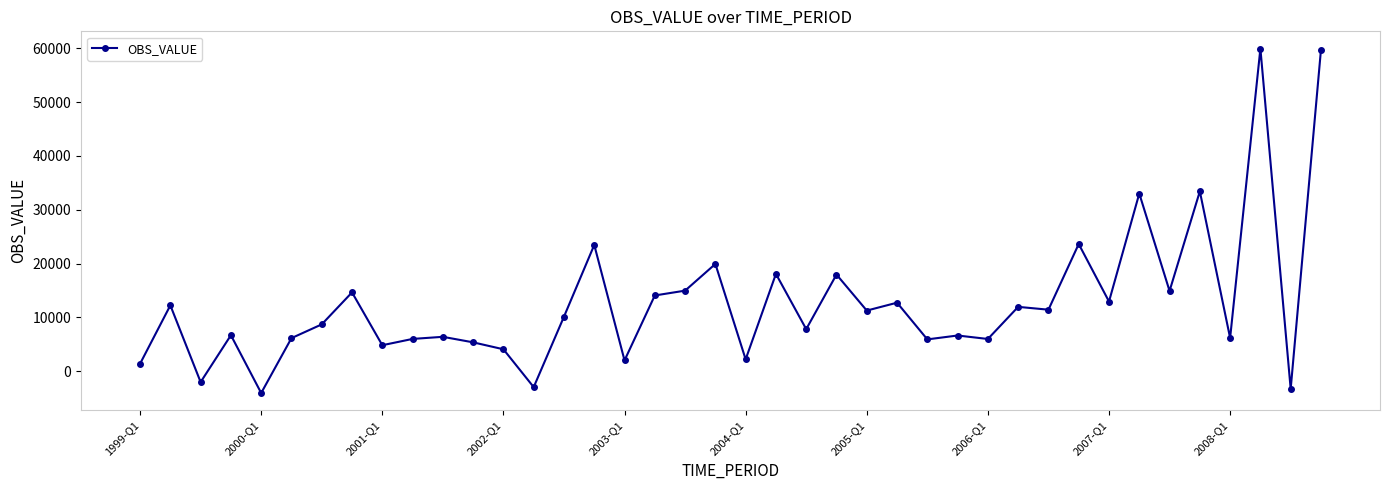

Does the chart display data point markers on the line(s)?

Yes